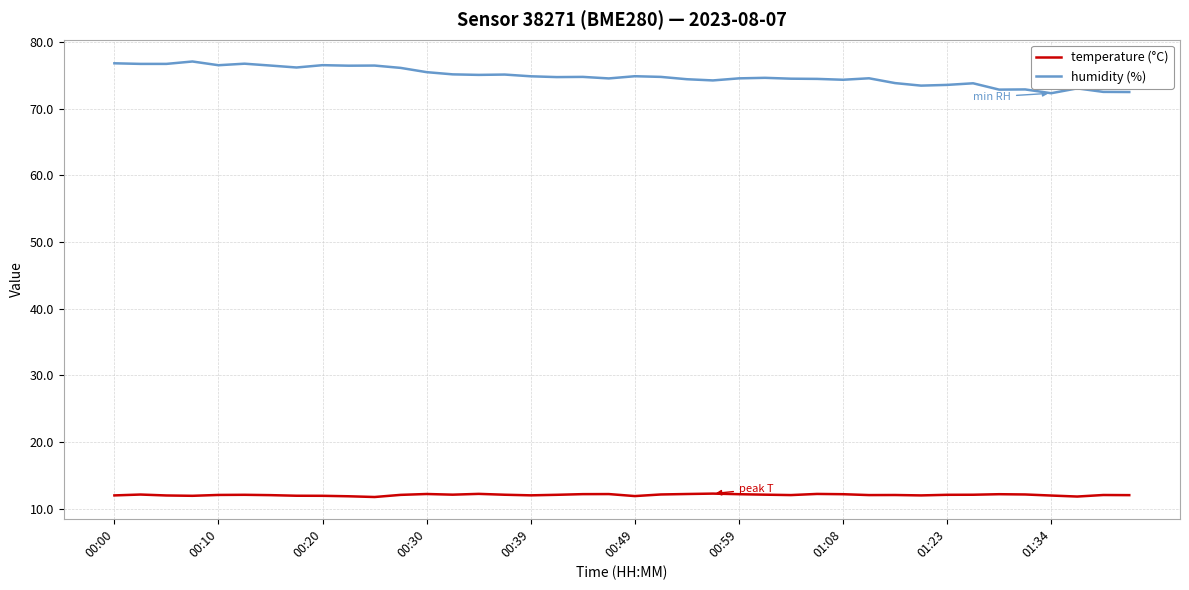

Does the chart have visible grid lines?

Yes